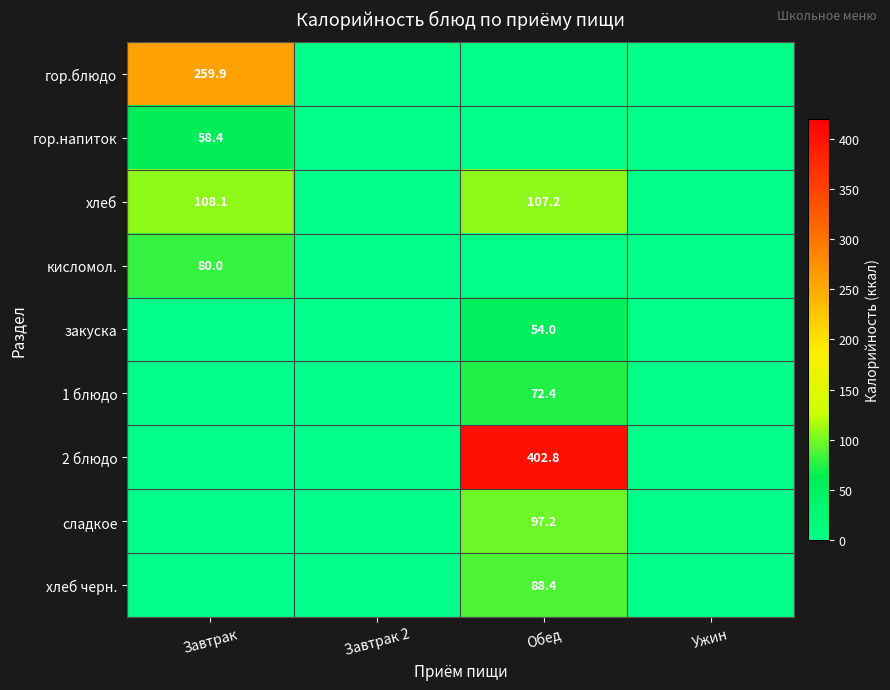

Which series has the widest spread of values?

2 блюдо